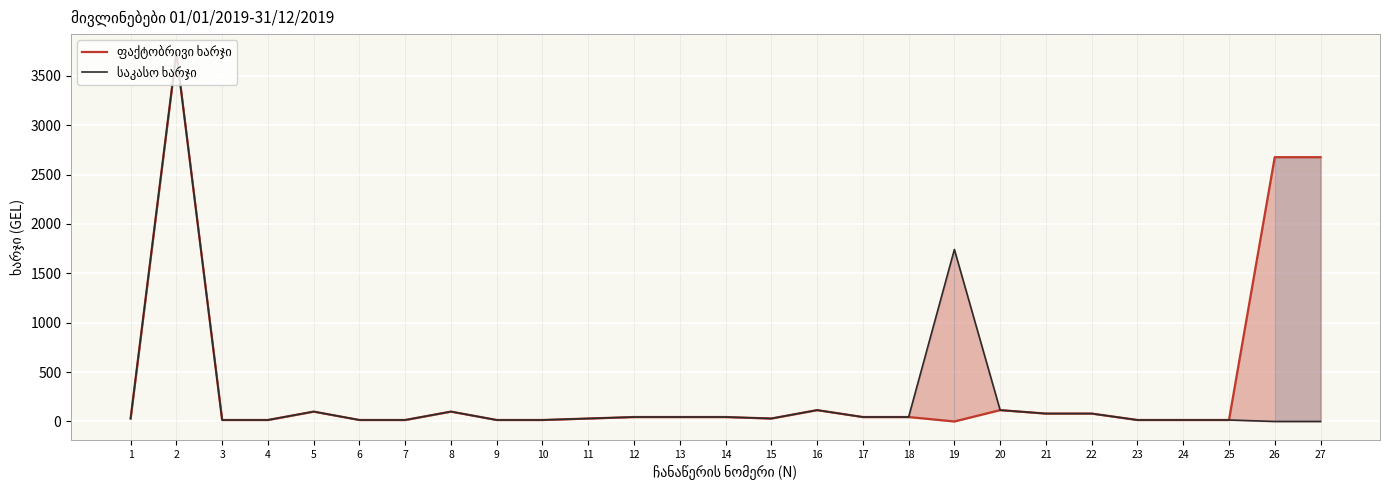

Where is ფაქტობრივი ხარჯი nearest to the value 1867?

26